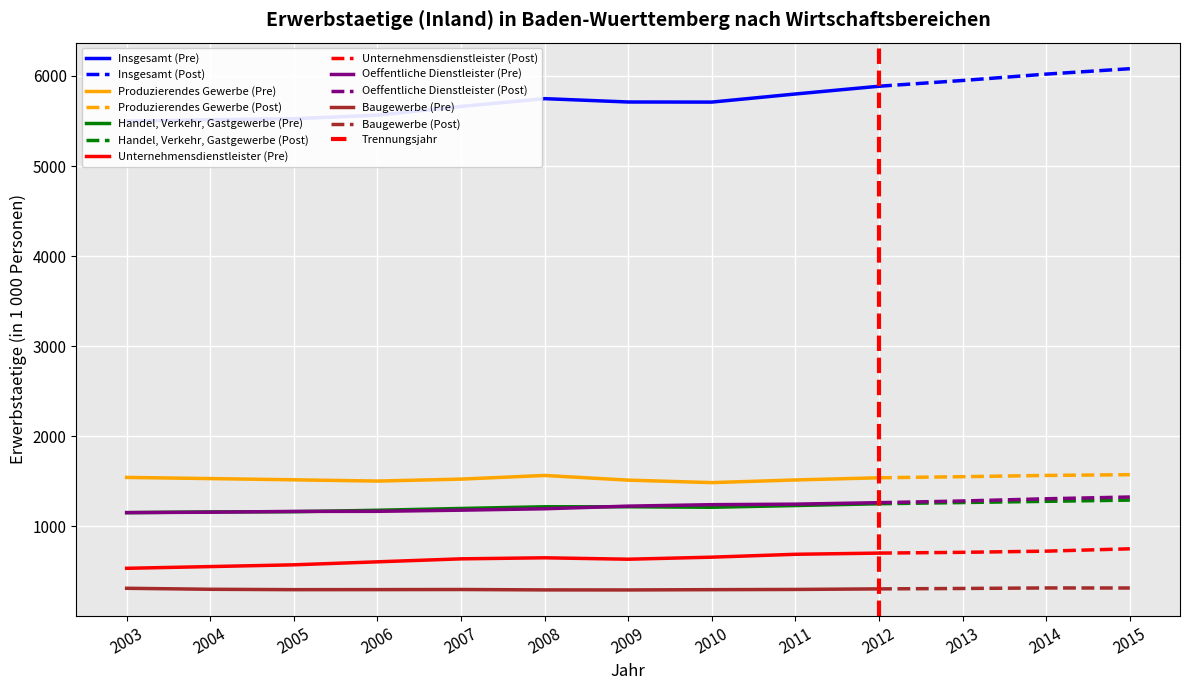

Is it true that Baugewerbe equals 294.4 at 2009?

True